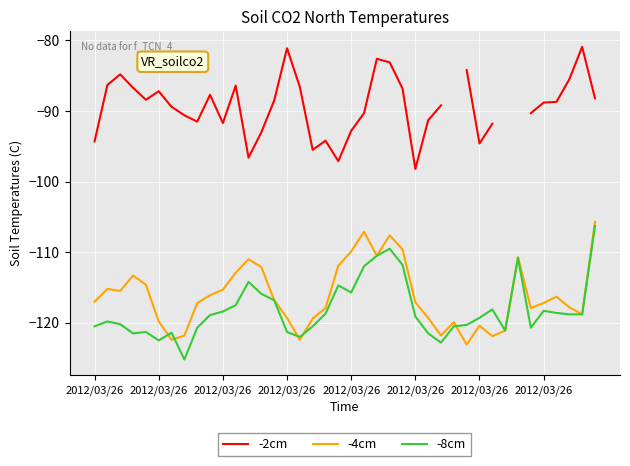

What is the lowest value of the -2cm series?

-98.2